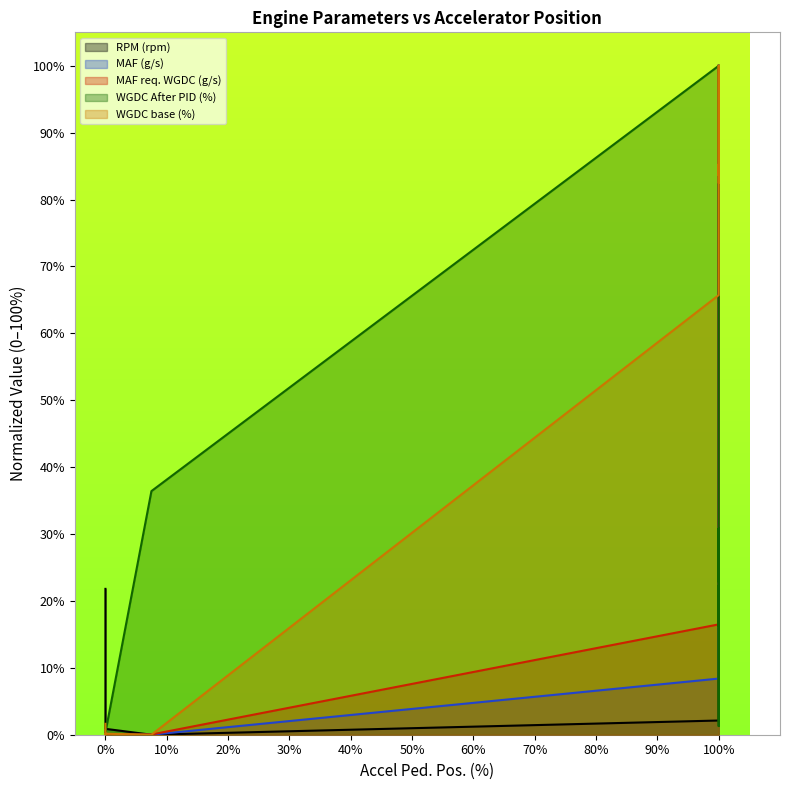

What is the difference between the second highest and second lowest values in the WGDC After PID (%) series?

36.4